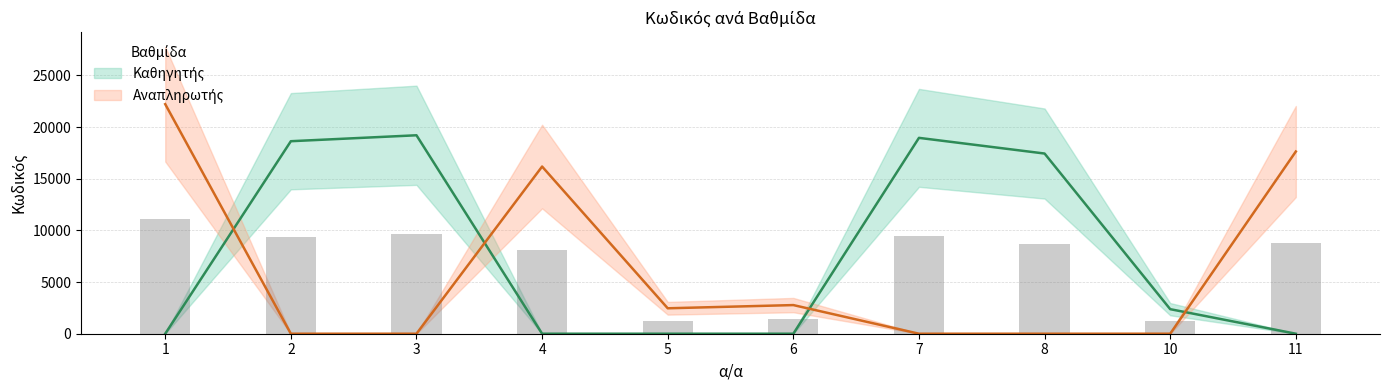

Are the bars grouped side by side (vs. stacked)?

Yes